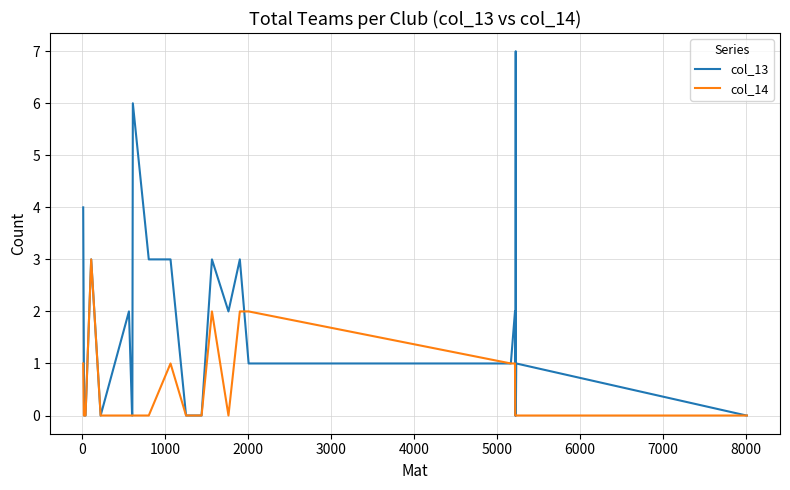

What is the maximum value for col_14?

3